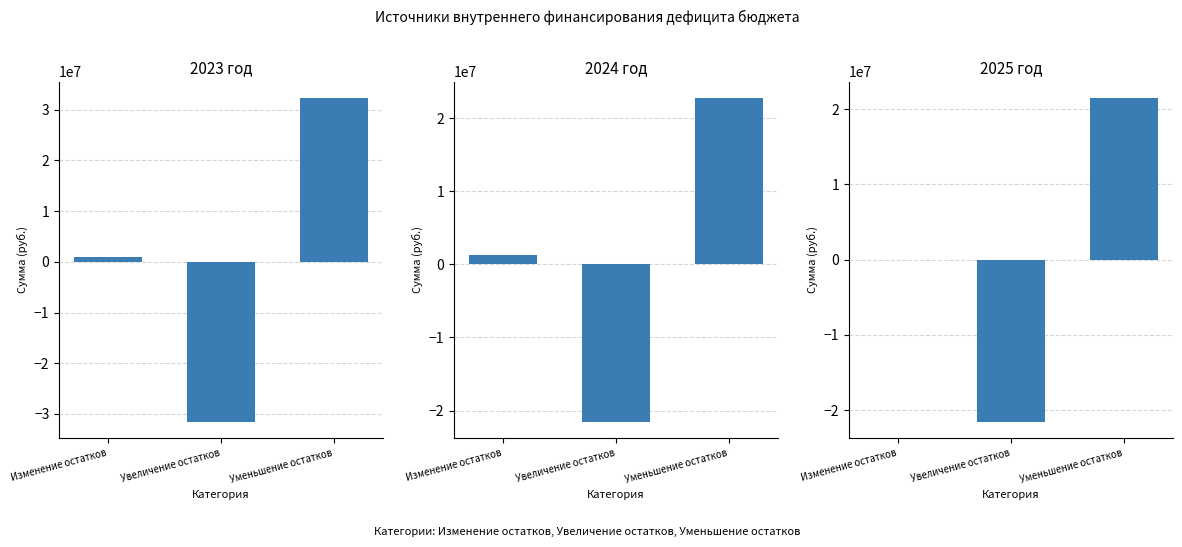

Rank the categories by 2024 год value from highest to lowest.

Уменьшение остатков, Изменение остатков, Увеличение остатков